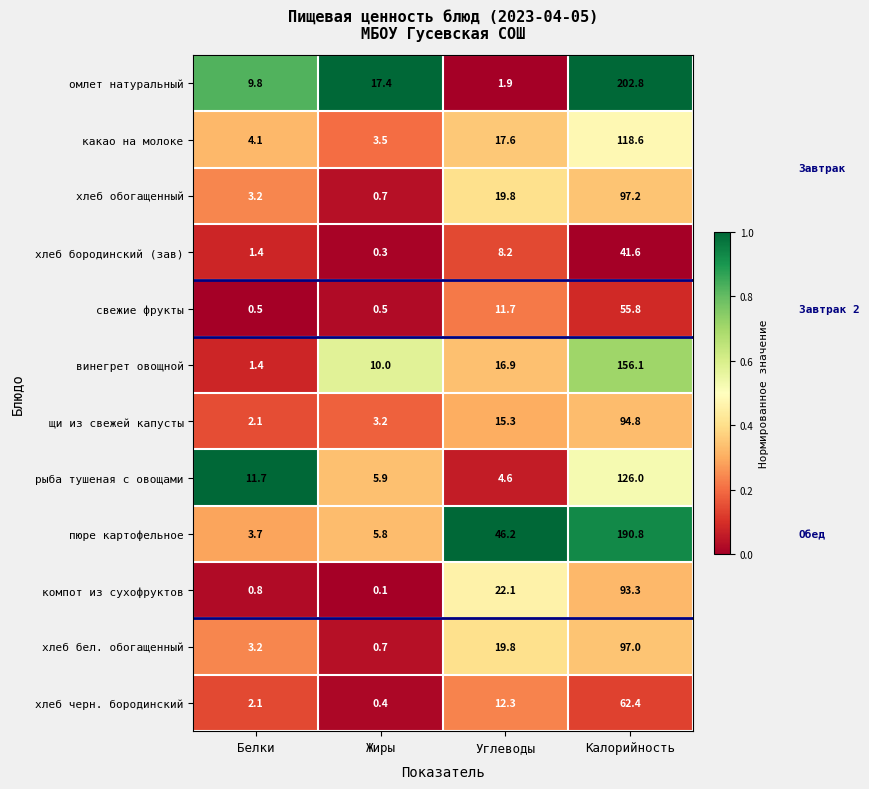

What is the sum of all хлеб бел. обогащенный values?

120.7